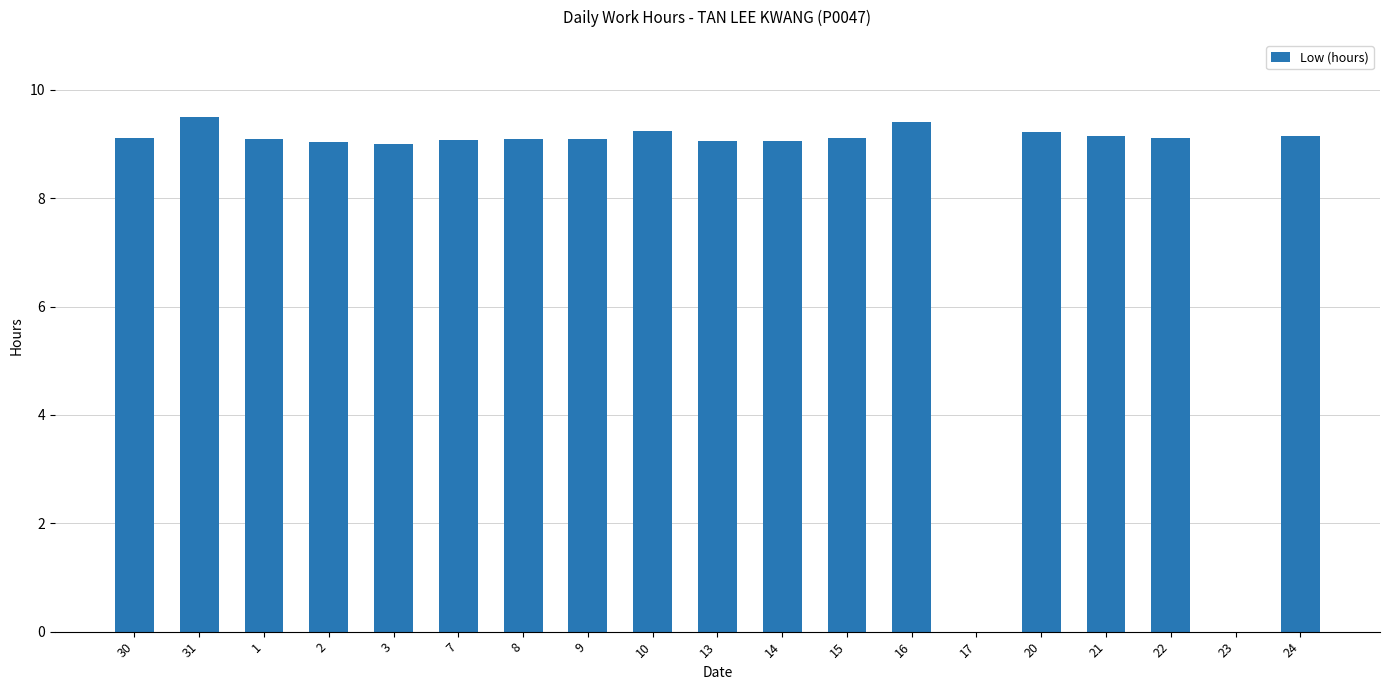

What is the approximate value at 21?

9.2